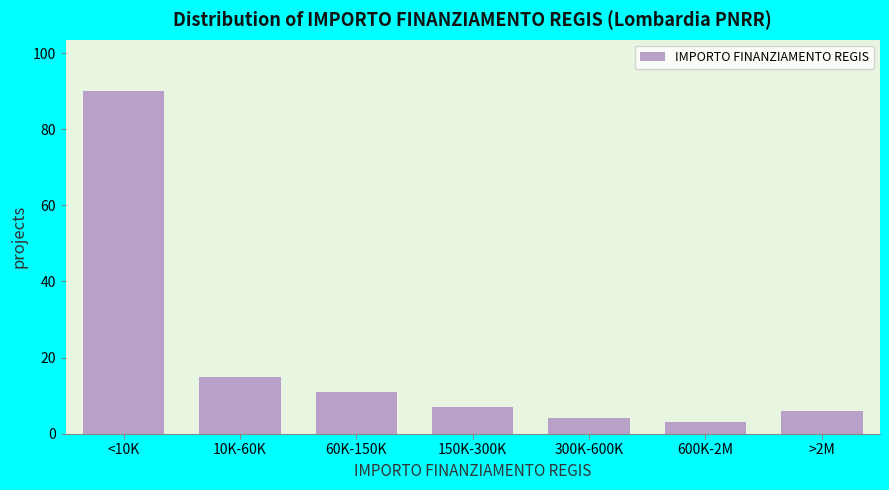

Reading left to right, list all the values displayed in this chart.

<10K=90	10K-60K=15	60K-150K=11	150K-300K=7	300K-600K=4	600K-2M=3	>2M=6